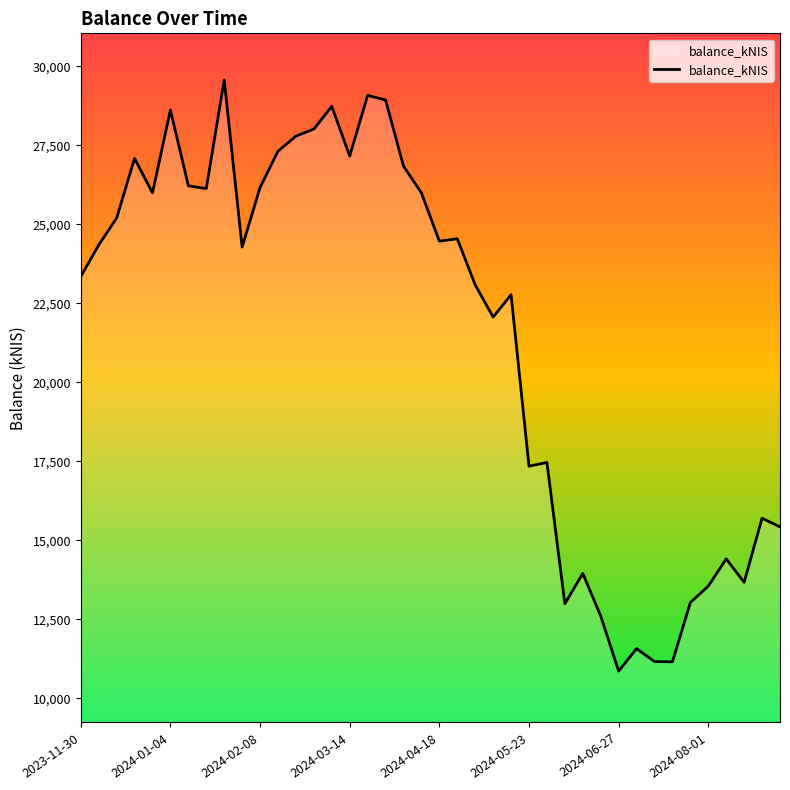

What is the maximum value shown in the chart?

29569.7